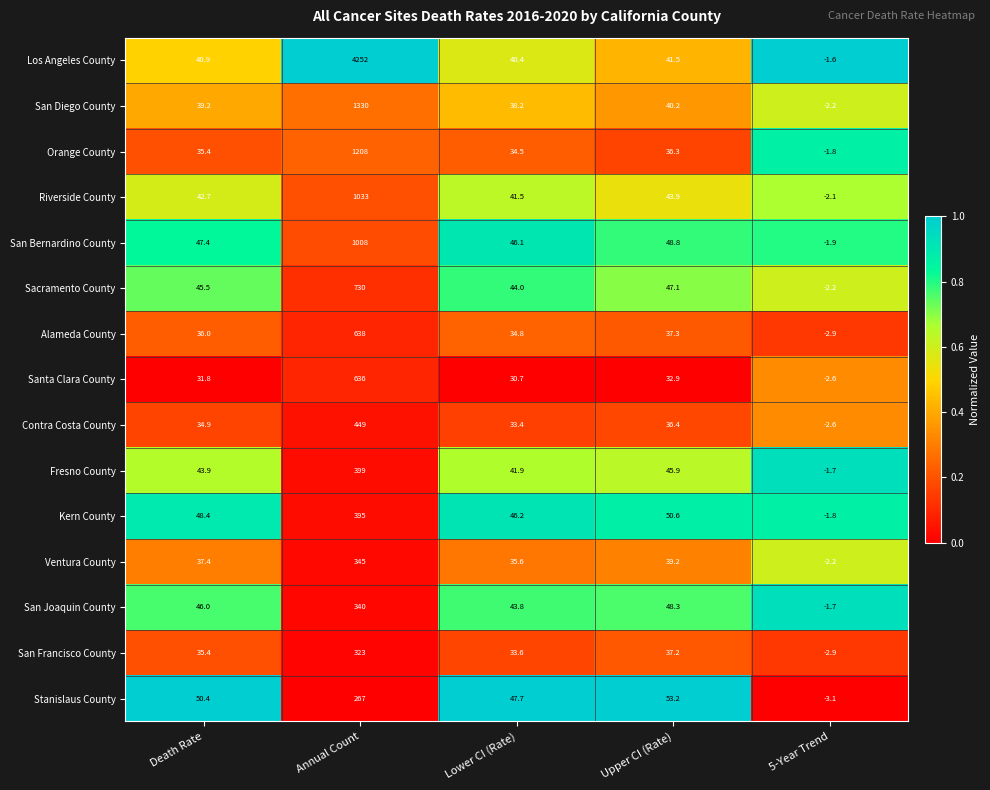

Where does the San Francisco County series first go above 35?

Death Rate